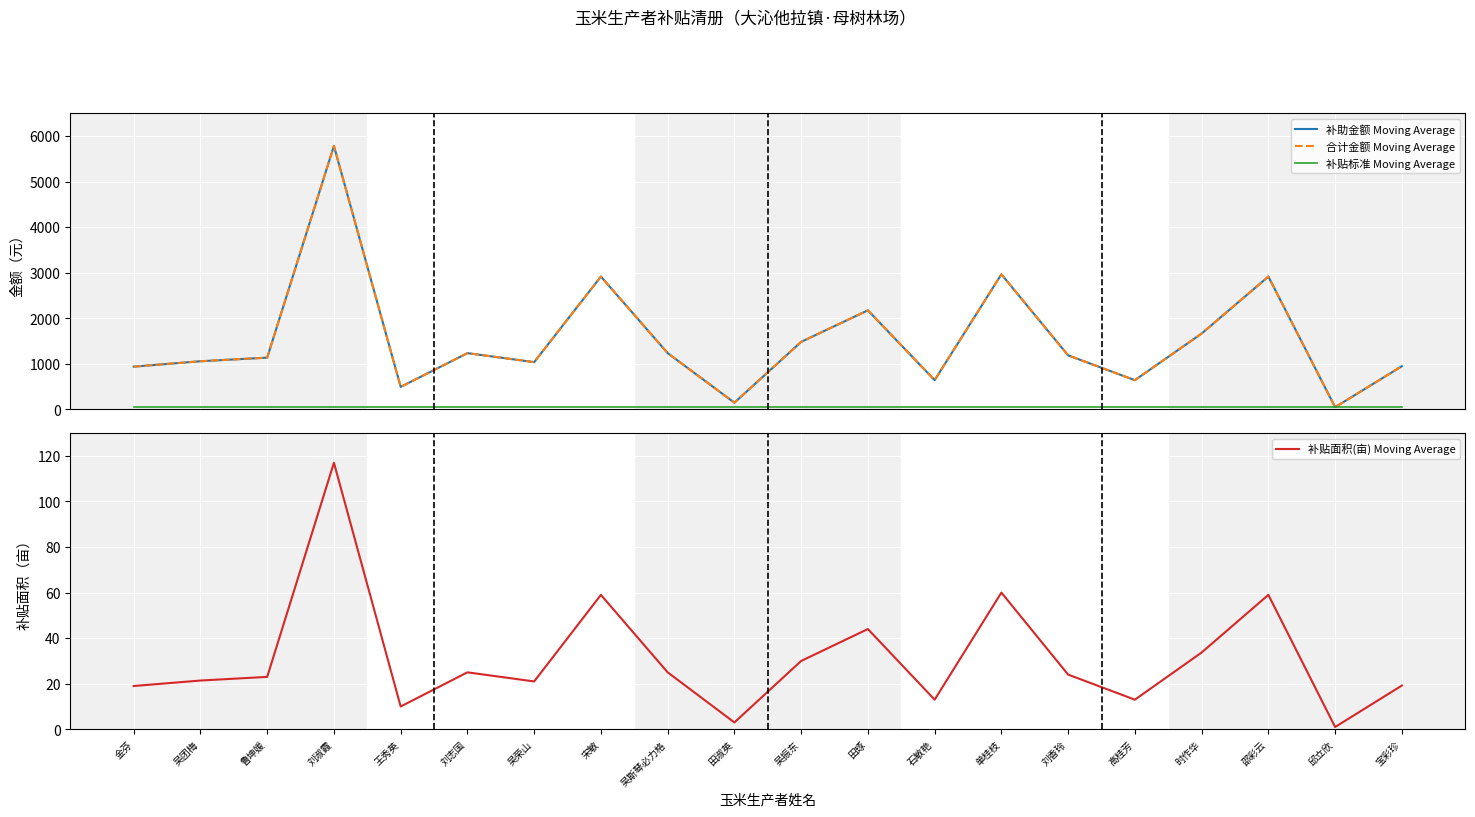

What is the label of the 16th point from the left?

高桂芳